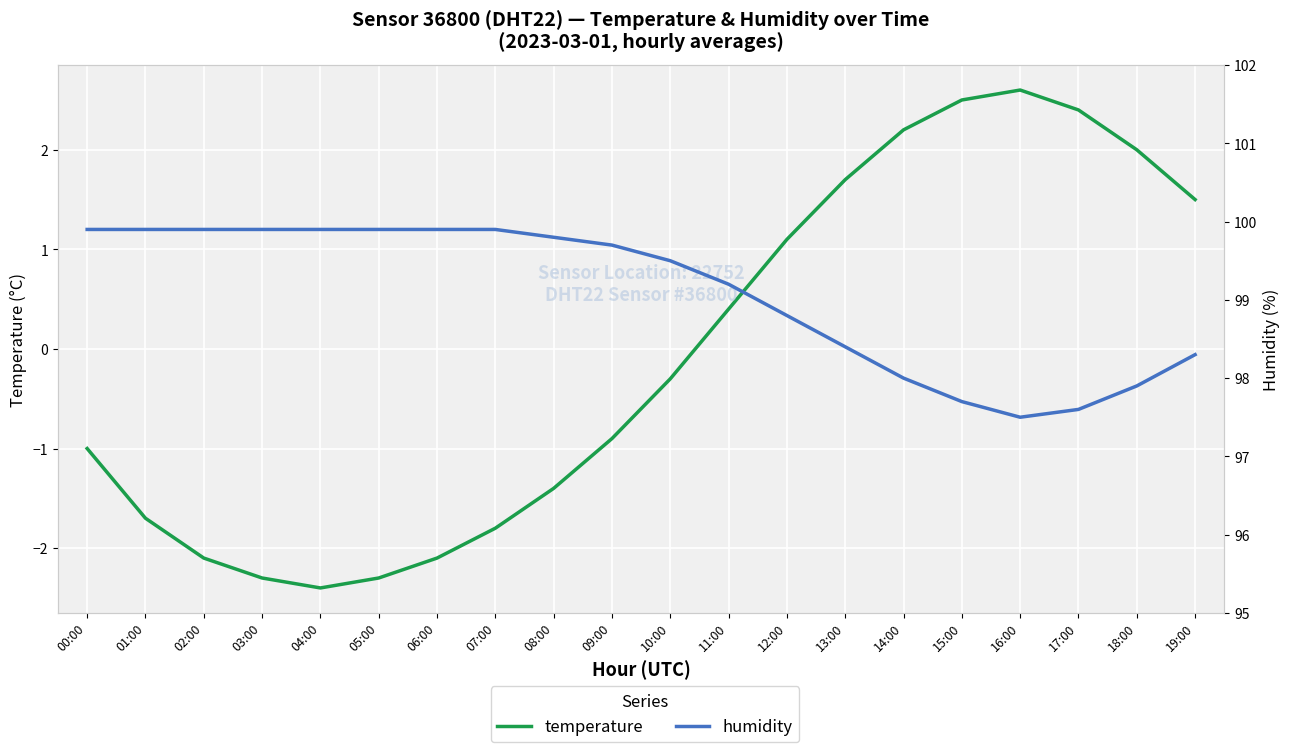

Rank the series by their average value, from lowest to highest.

temperature, humidity